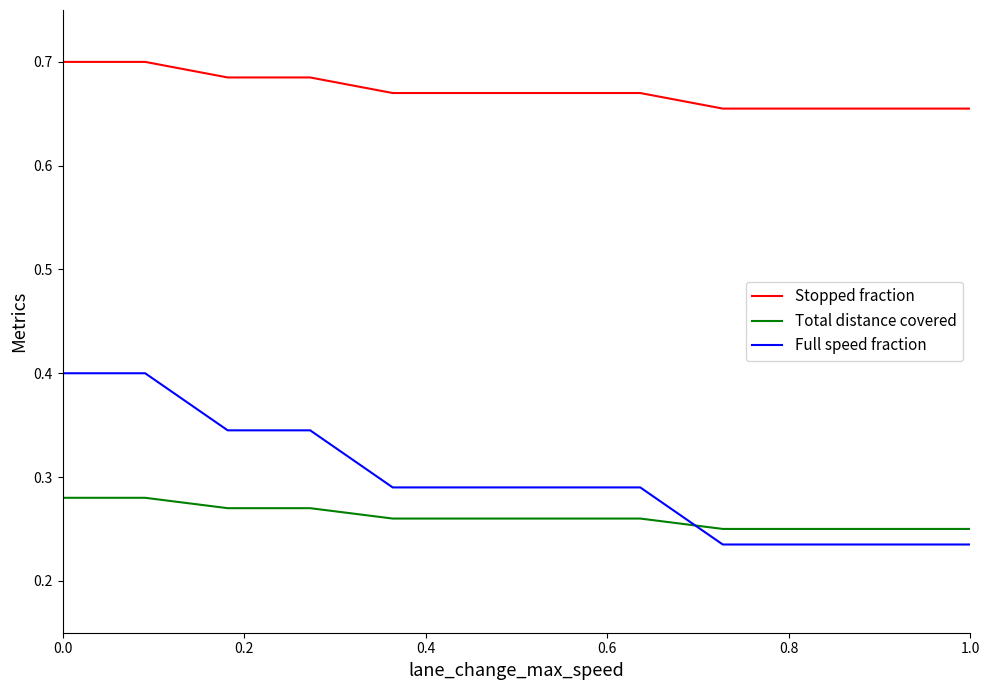

Which series has the largest range (max minus min)?

Full speed fraction